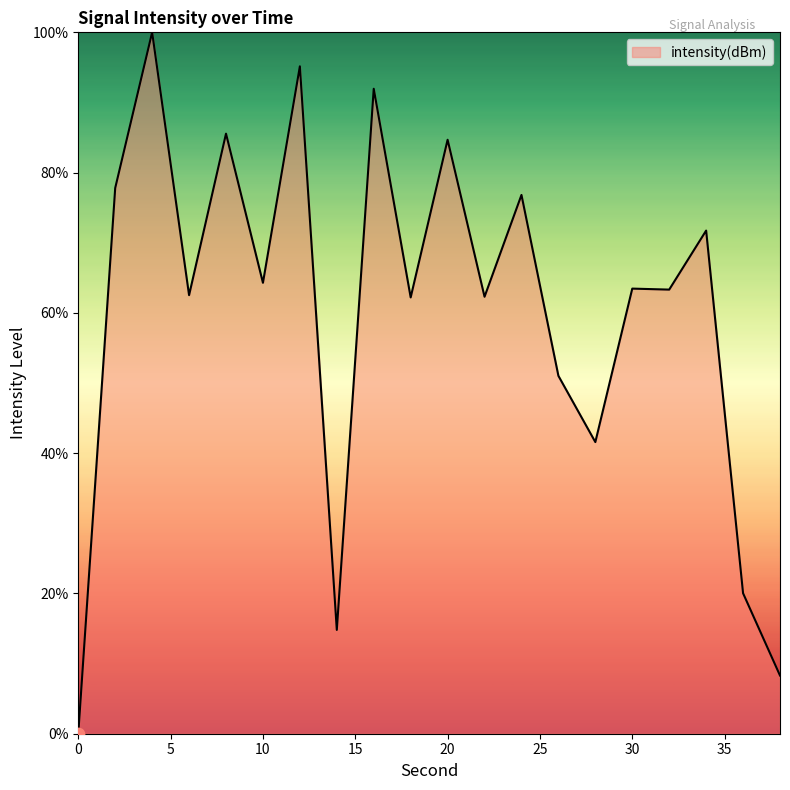

What is the maximum value shown in the chart?

100.0